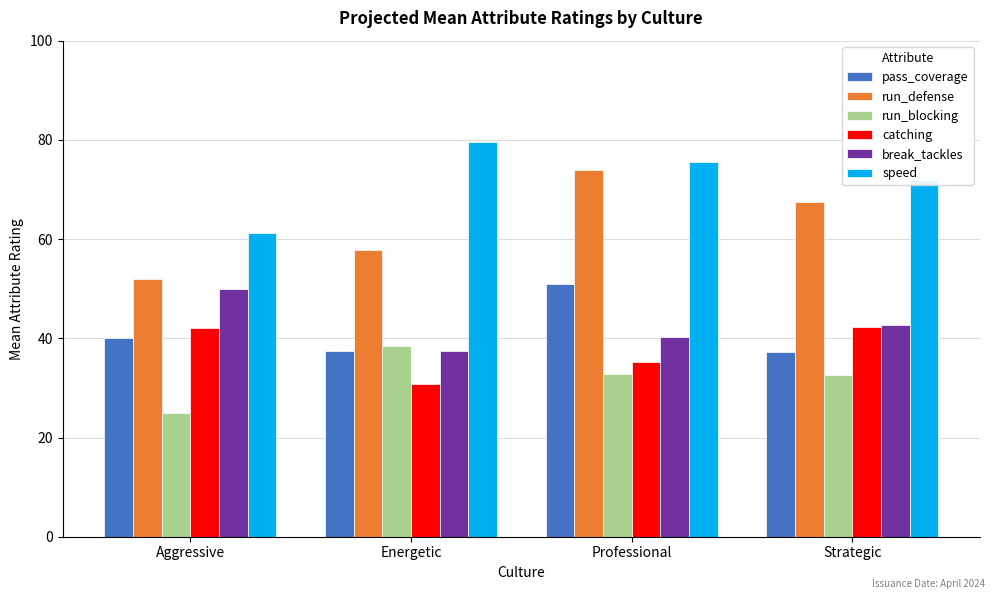

How many groups of bars are there?

4